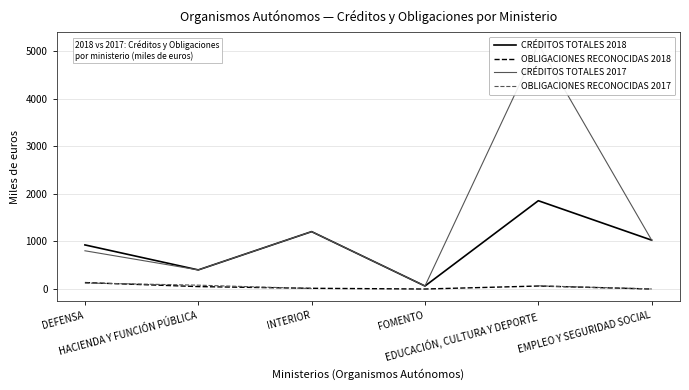

List the series in order of their overall mean, highest first.

CRÉDITOS TOTALES 2017, CRÉDITOS TOTALES 2018, OBLIGACIONES RECONOCIDAS 2017, OBLIGACIONES RECONOCIDAS 2018